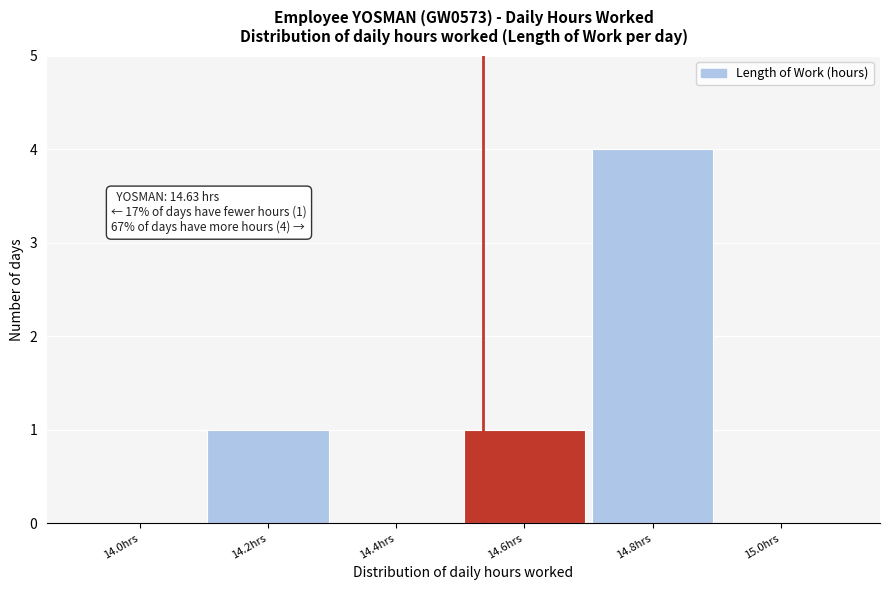

Reading right to left, list all the values displayed in this chart.

15.0hrs=0	14.8hrs=4	14.6hrs=1	14.4hrs=0	14.2hrs=1	14.0hrs=0